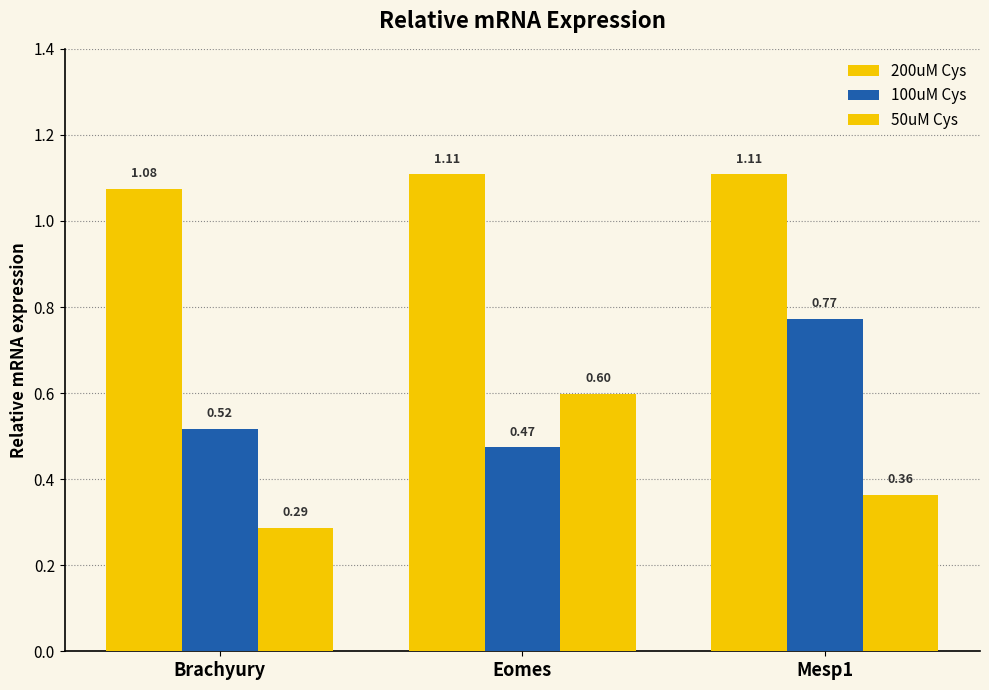

Which series changed the most between Brachyury and Mesp1?

100uM Cys